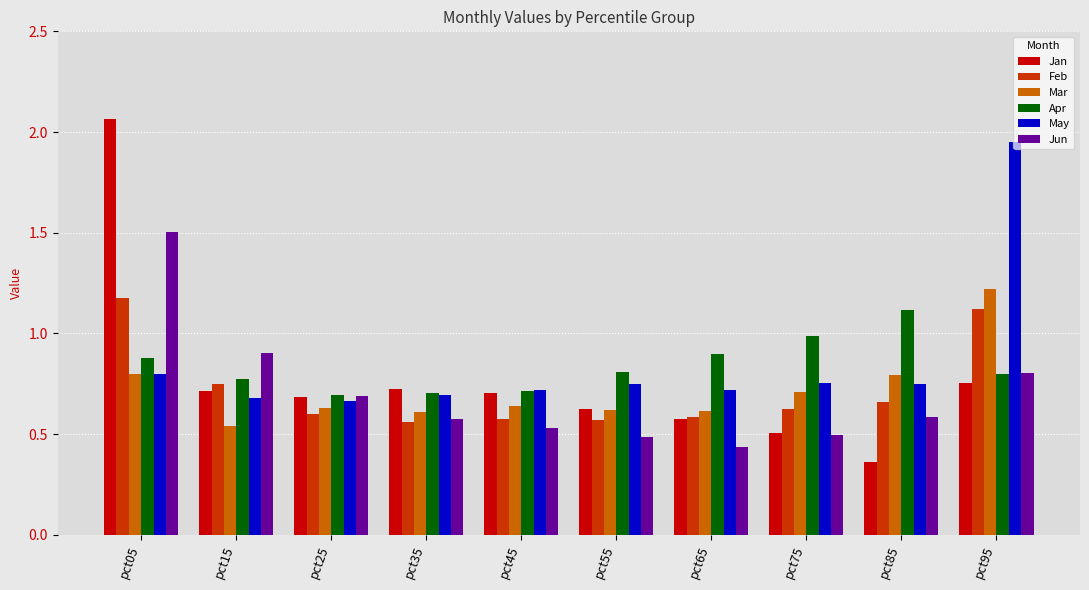

What is the sum of all Feb values?

7.2